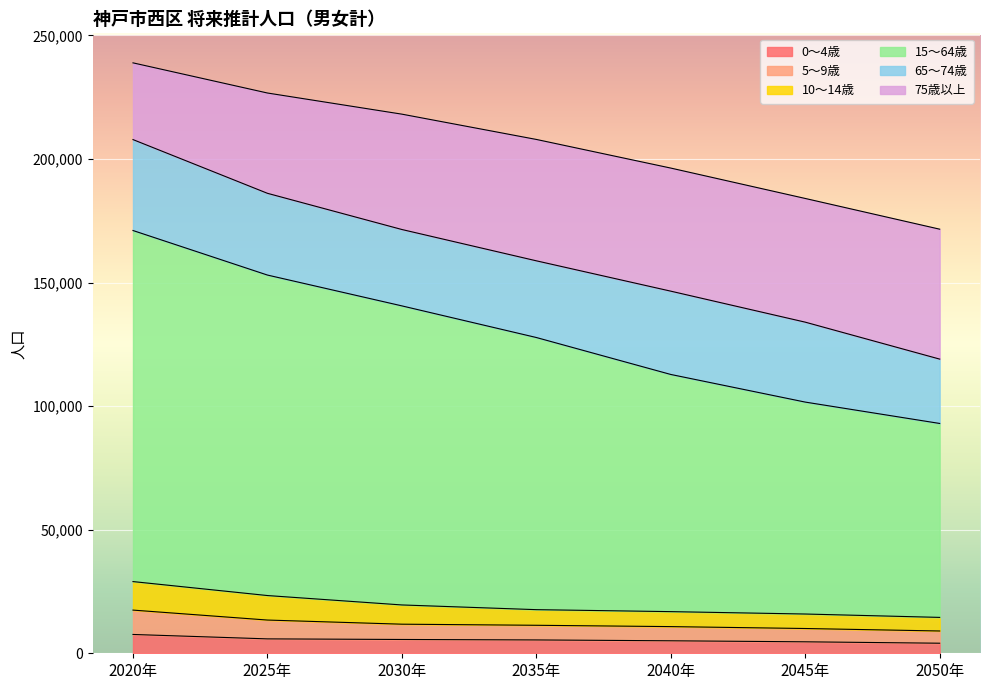

What is the maximum value for 0～4歳?

7614